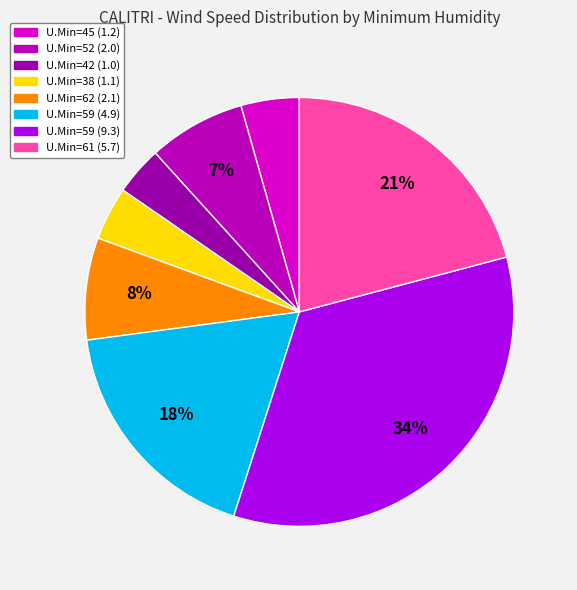

How many segments does this pie chart have?

8